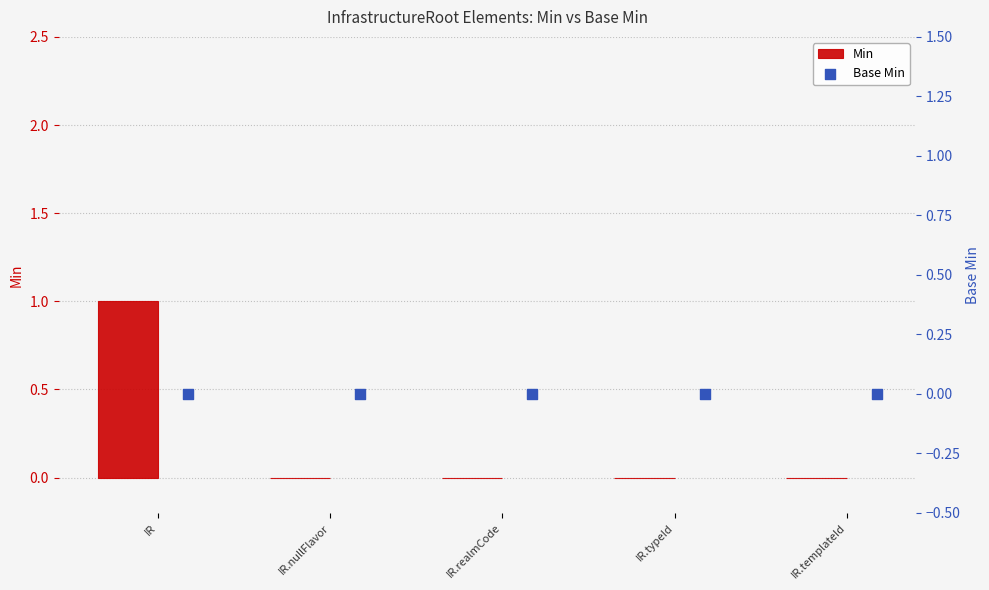

At how many categories does at least one series exceed 0?

1